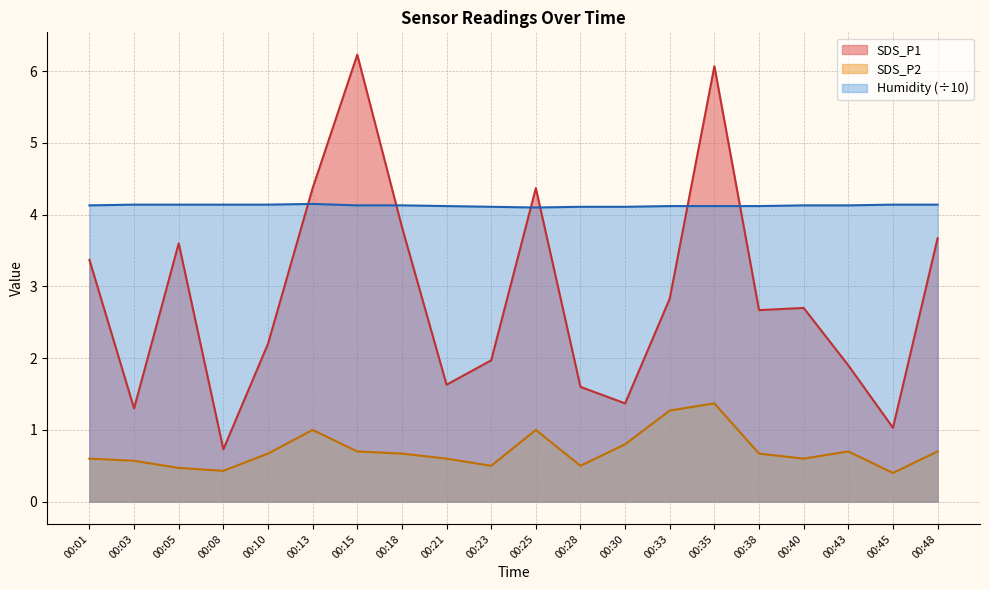

At which category is the sum across all series the highest?

00:35